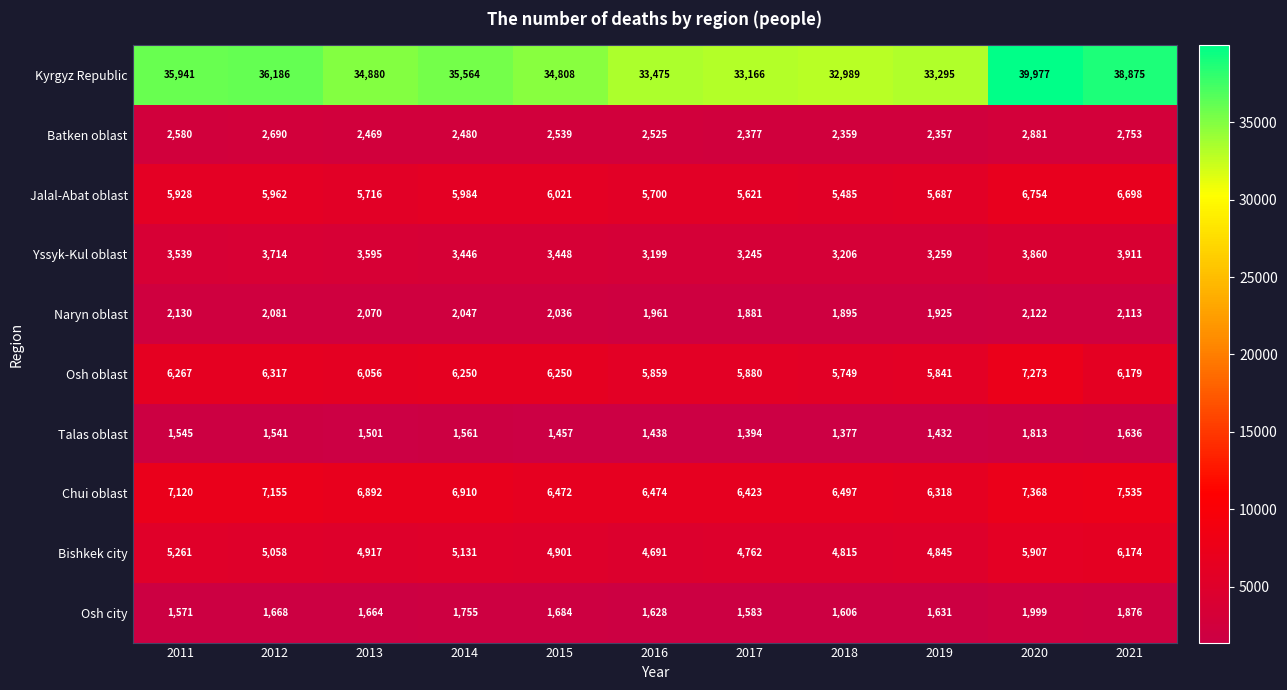

What is the spread (max minus min) of values at 2021?

37239